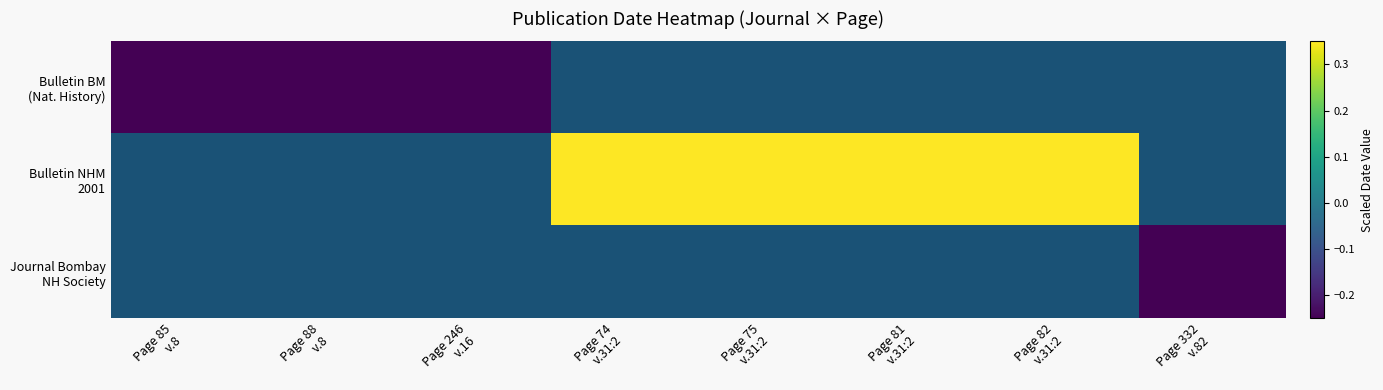

Which label corresponds to the smallest value in the chart?

Page 85
v.8